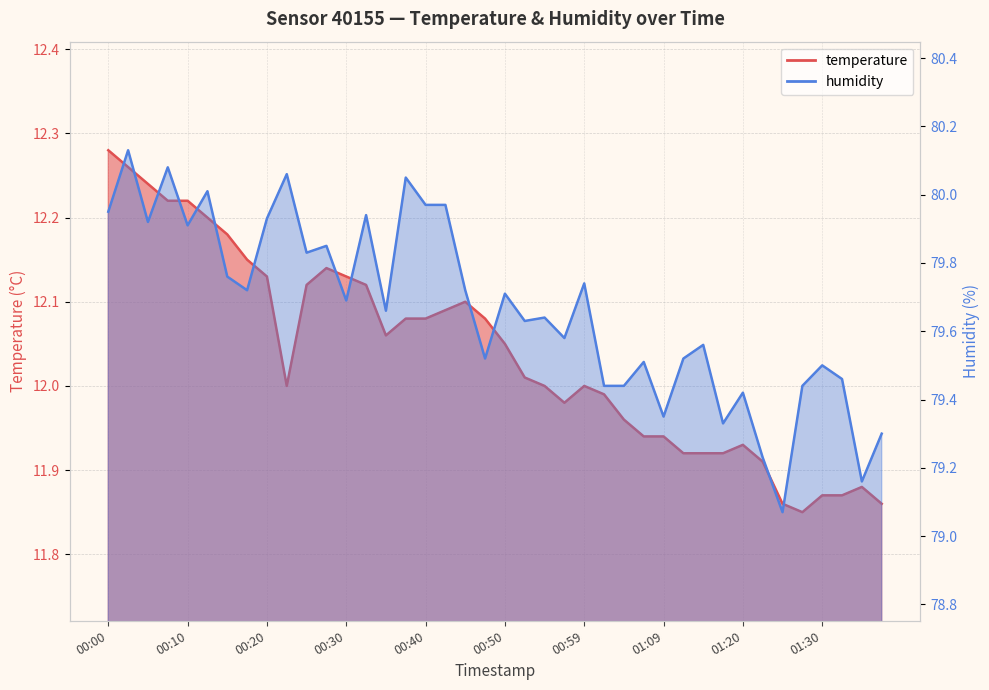

How many values in the temperature series are below 12?

16